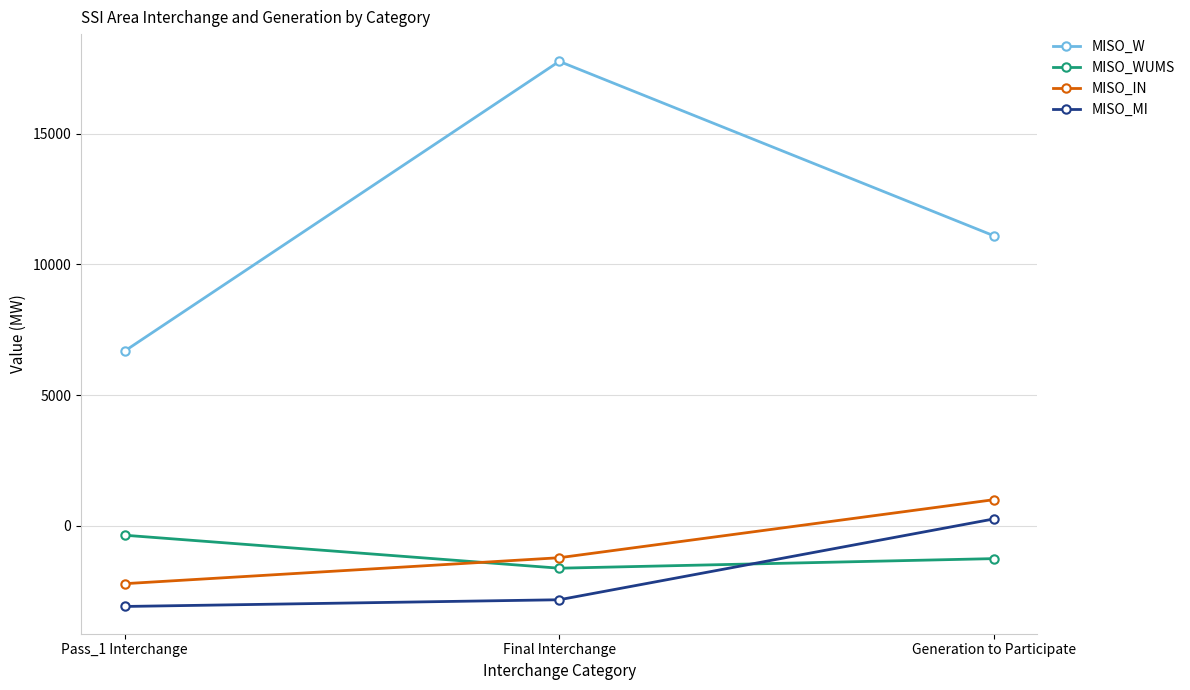

List the labels in order of MISO_WUMS value, largest first.

Pass_1 Interchange, Generation to Participate, Final Interchange